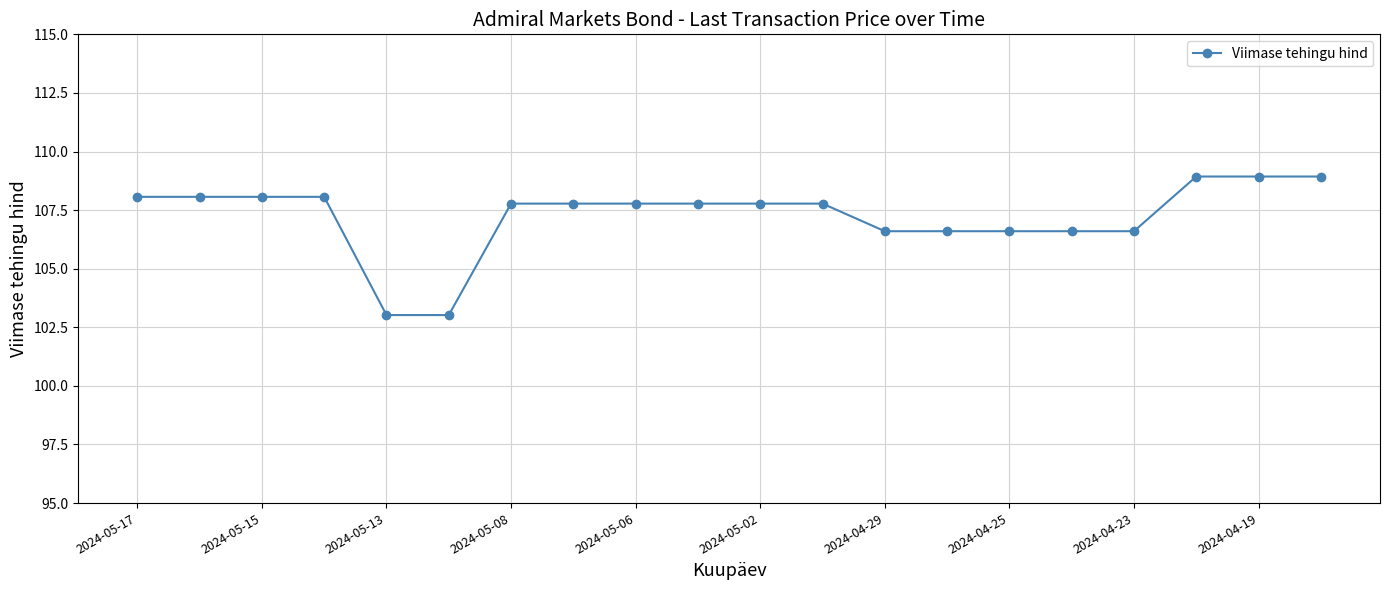

What is the smallest value displayed?

103.0